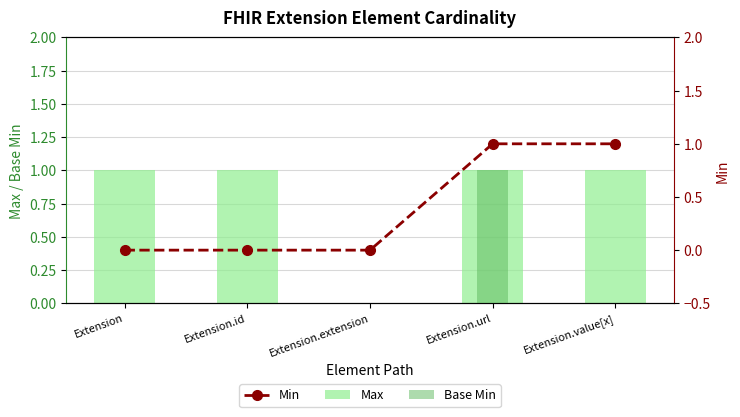

Reading right to left, what are all the values shown in this chart?

Max: 1	1	0	1	1
Base Min: 0	1	0	0	0
Min: 1	1	0	0	0